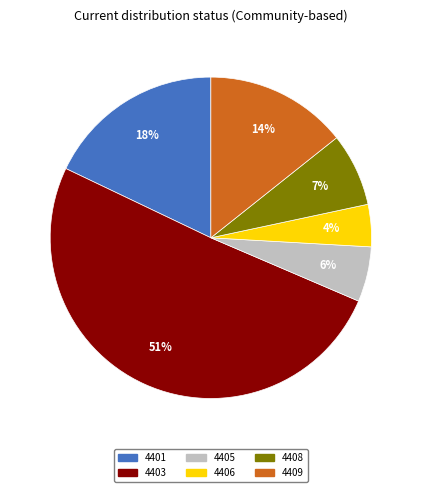

To the nearest percent, what portion does 4409 represent?

14%